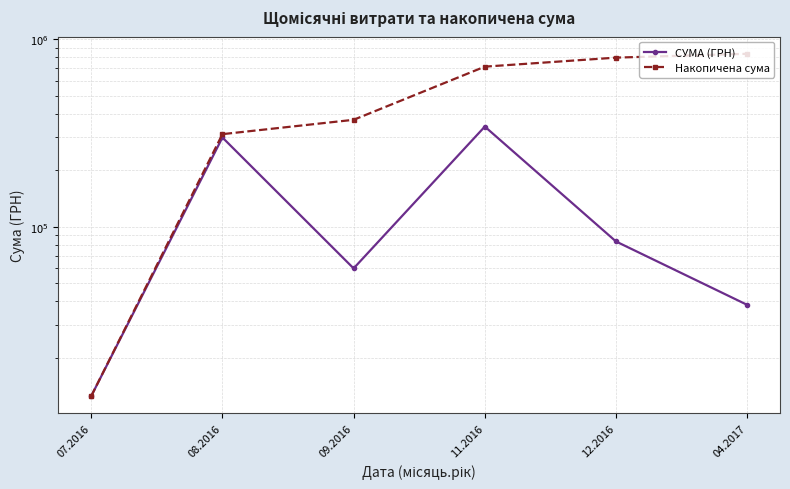

What are all the series names shown in the legend?

СУМА (ГРН), Накопичена сума